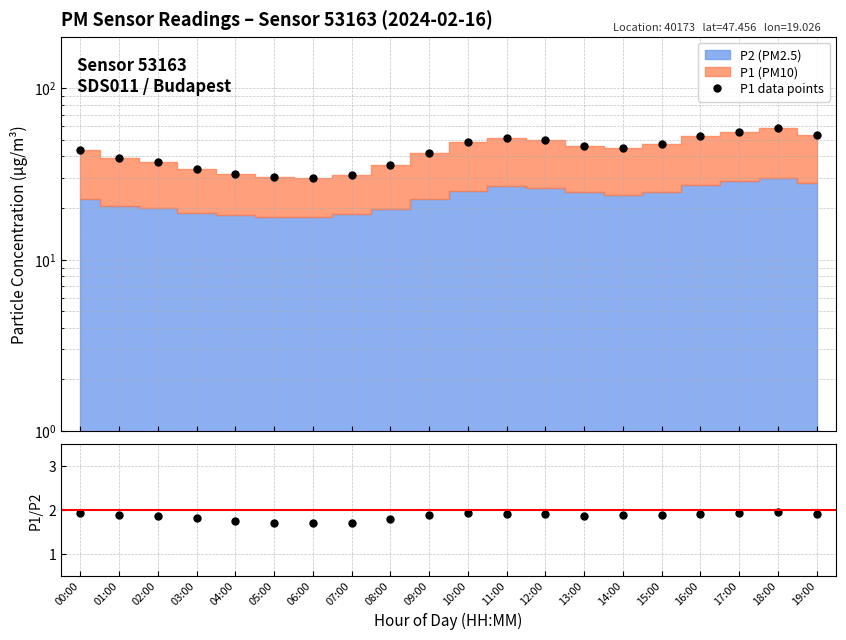

What is the approximate value of P1/P2 ratio at 02:00?

1.9